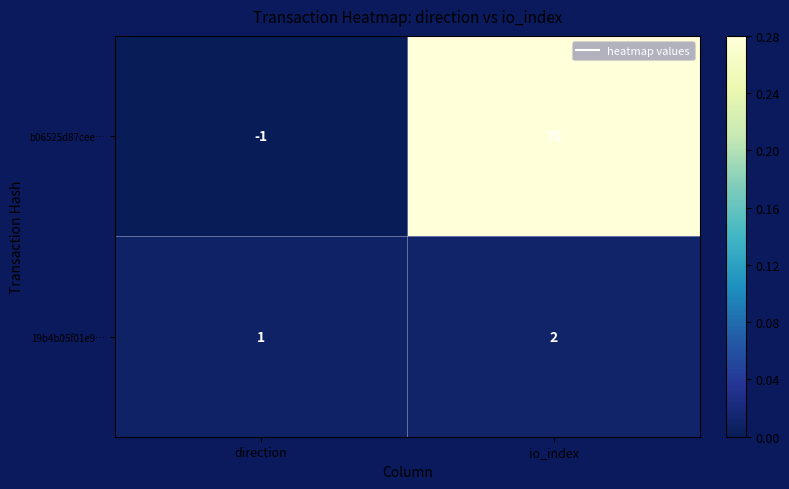

At which category is the sum across all series the highest?

io_index